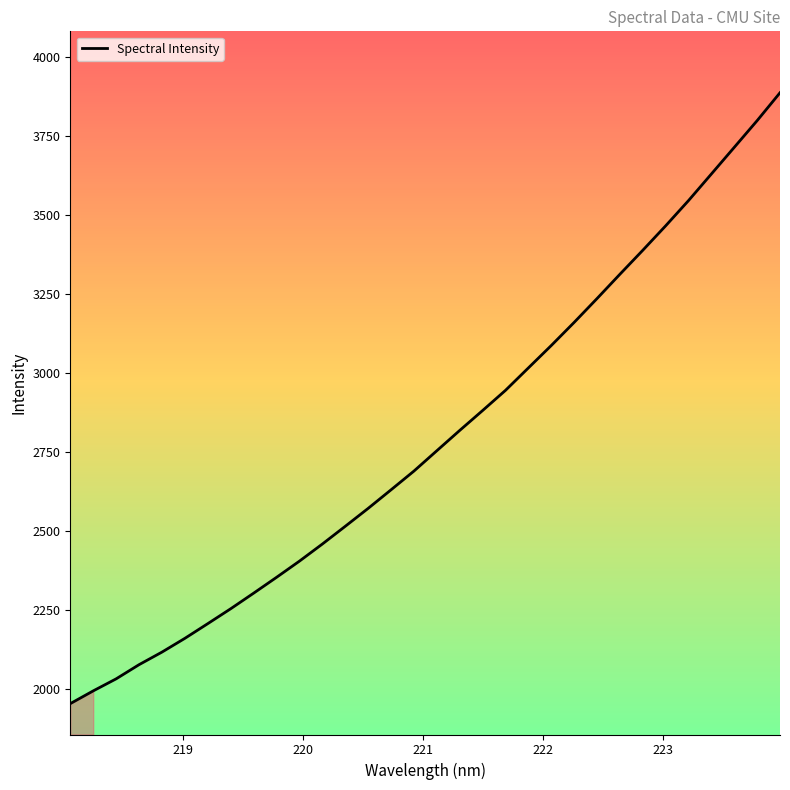

What is the greatest value displayed?

3885.9